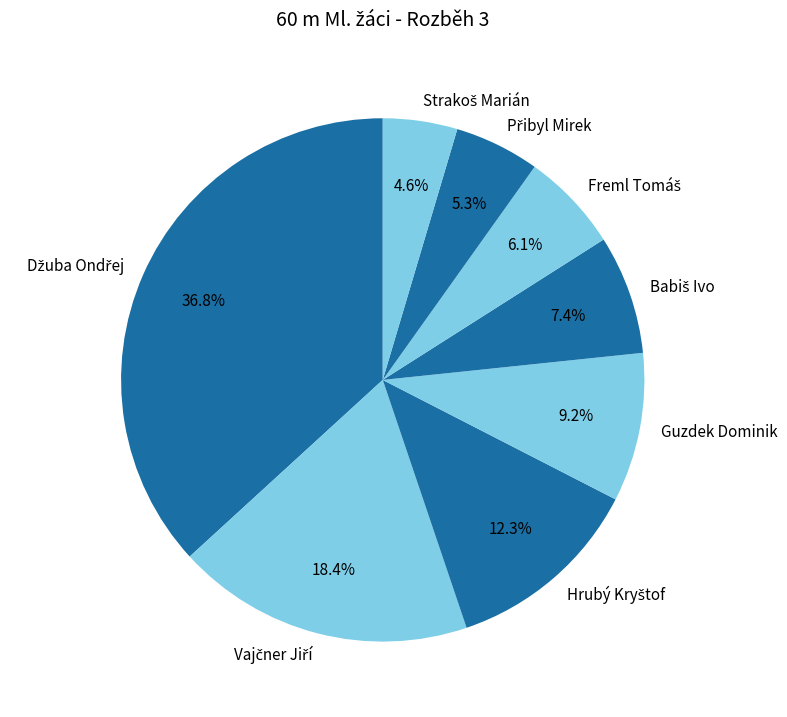

Count the number of slices in the pie.

8